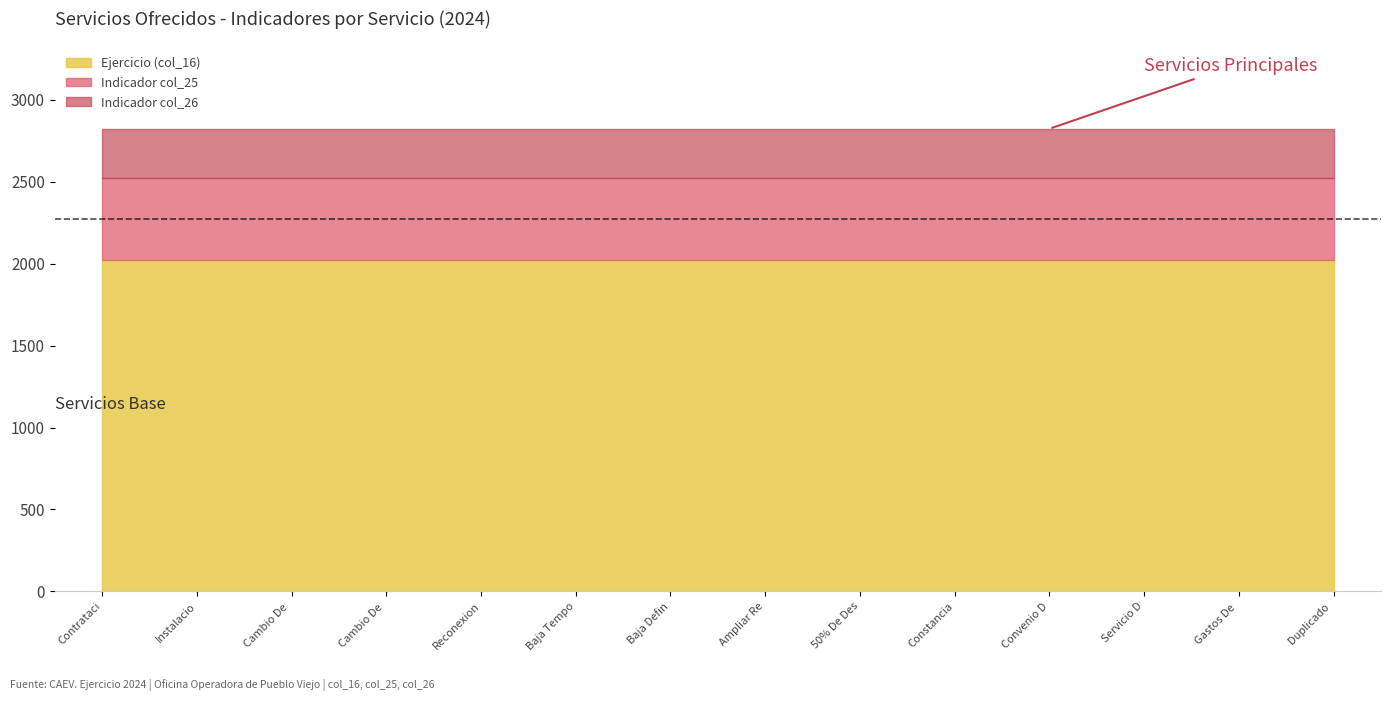

Where is Area del Servicio (col_16) nearest to the value 1?

Contratacion E Instalacion